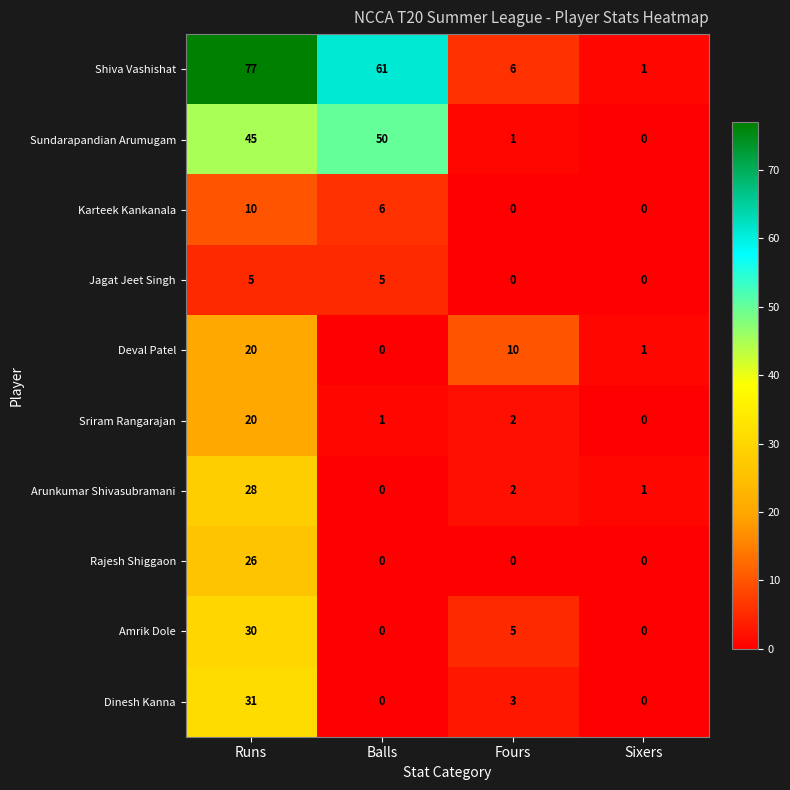

What is the average value of the Karteek Kankanala series?

4